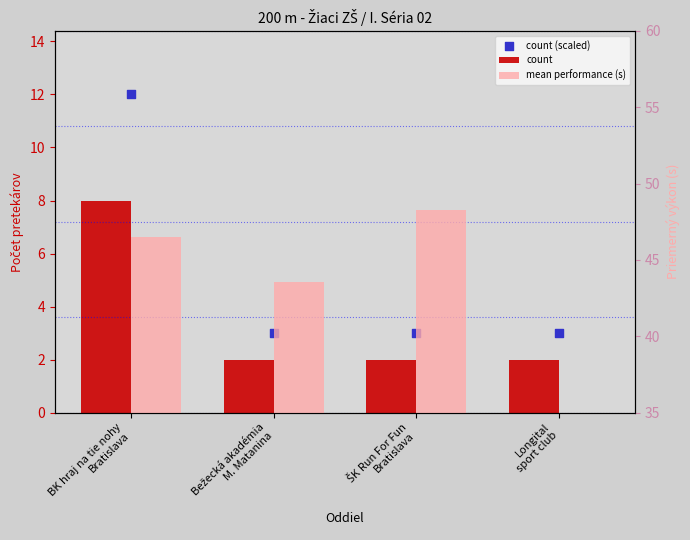

Which series reaches the minimum Y coordinate?

mean performance (s)